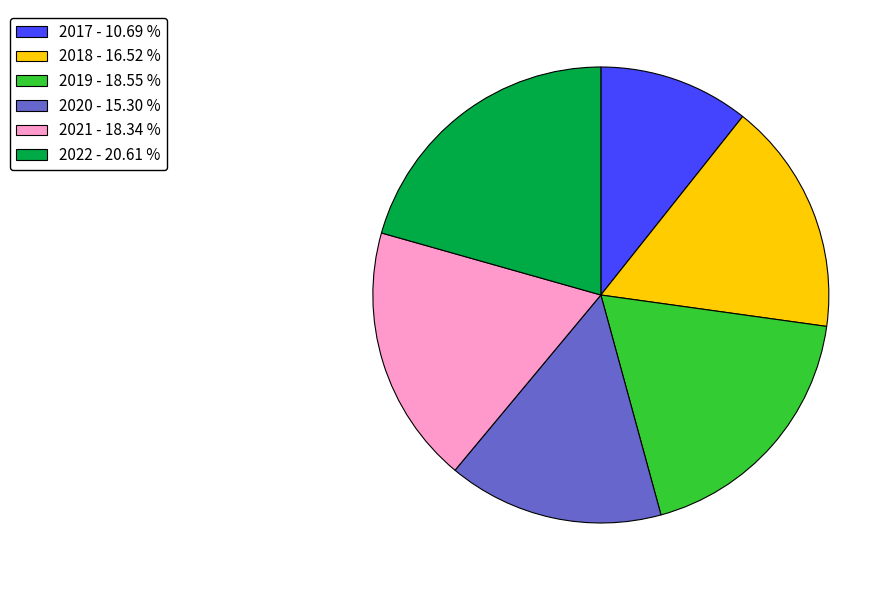

Count the number of slices in the pie.

6